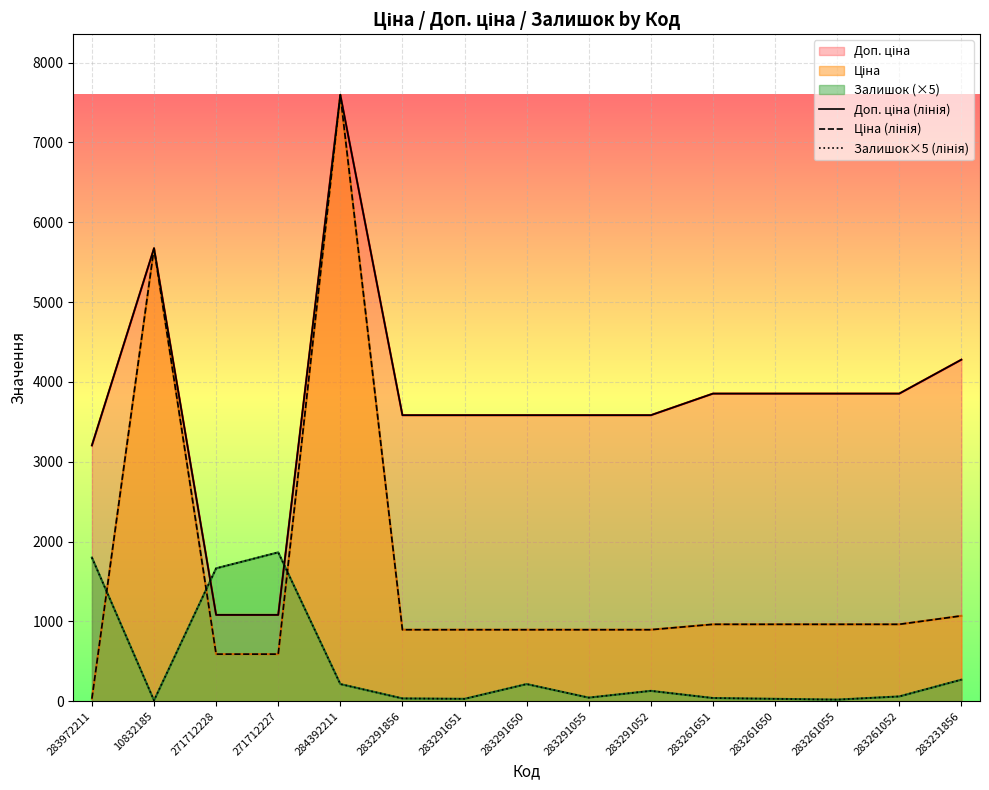

What is the sum of all Ціна (лінія) values?

23885.5